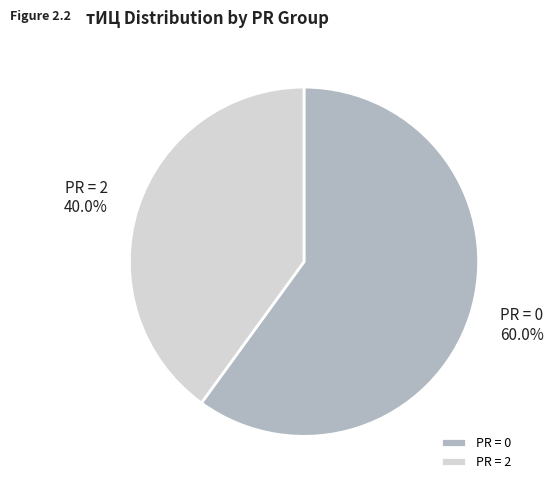

Approximately how many times larger is the value at PR = 2 compared to PR = 0?

0.7